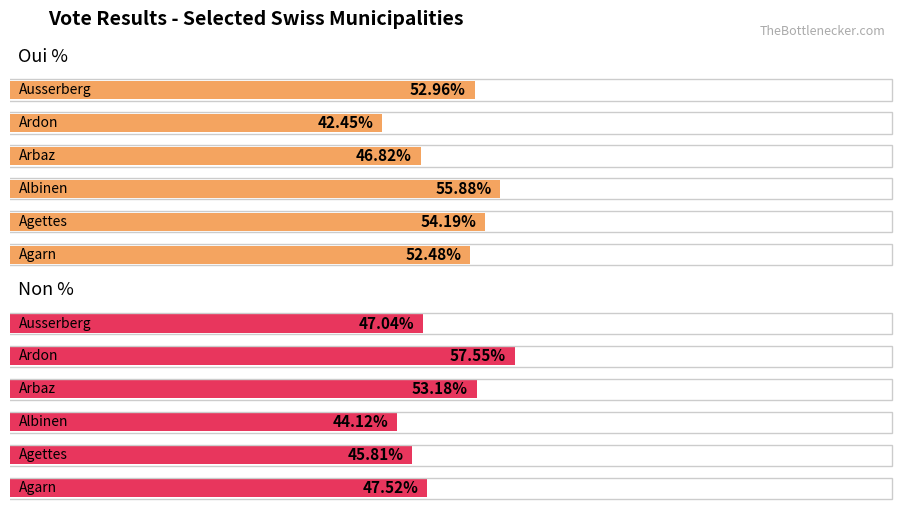

How many bars are there in total?

12